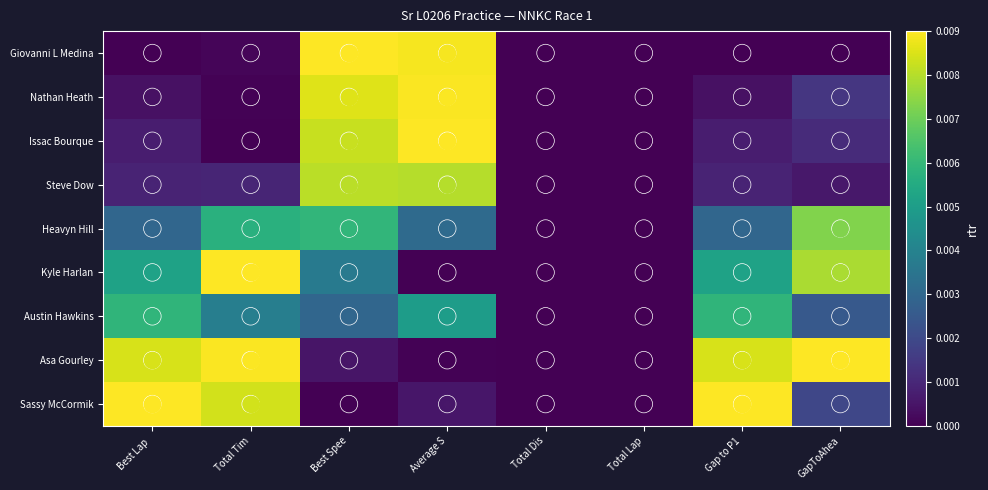

Which category has the lowest value across all series?

Best Lap 